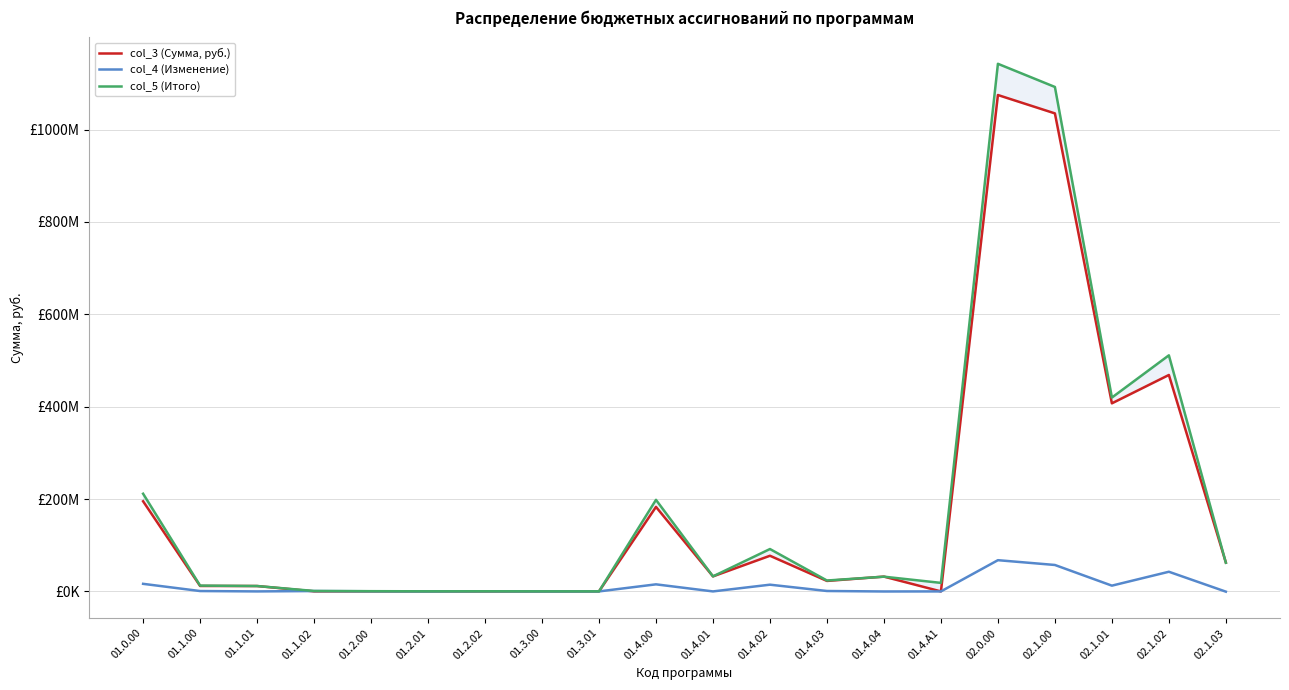

Where is col_4 (Изменение) nearest to the value 33545220?

02.1.02